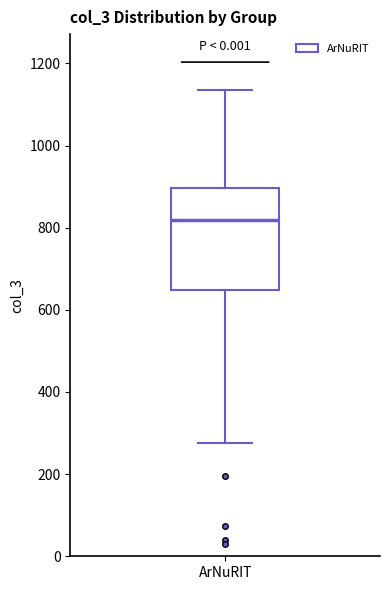

Transcribe this box plot: give where the median line is, the range the box spans, and where the two whiskers end, as read against the y-axis. The values are not printed on the chart, so give them approximately, as read against the axis.

median 820, box 640 to 900, whiskers 280 to 1140